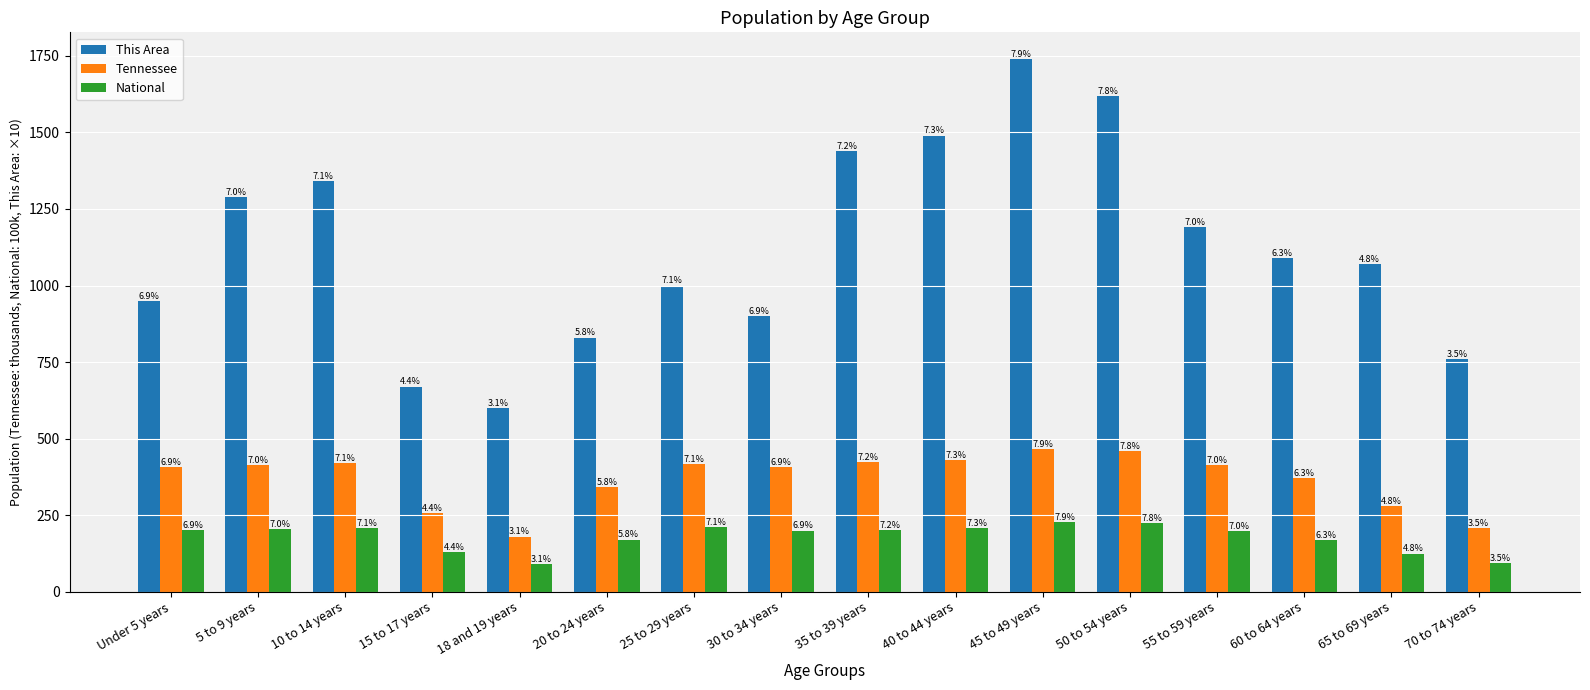

What are all the series names shown in the legend?

This Area, Tennessee, National